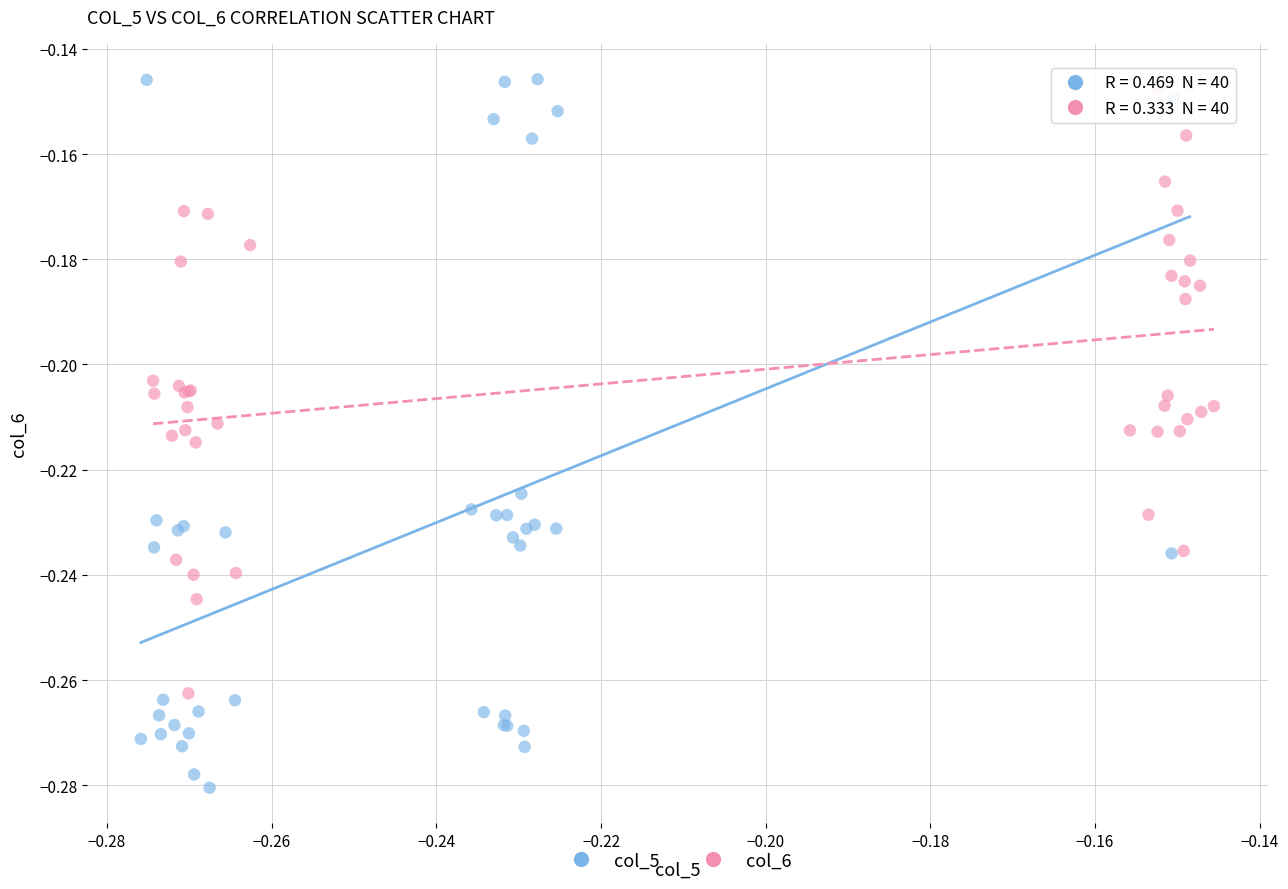

Which series reaches the minimum Y coordinate?

col_5